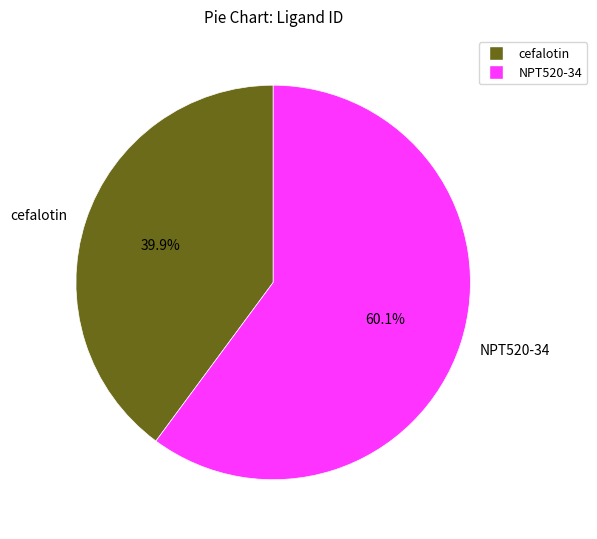

Which slice is the largest?

NPT520-34